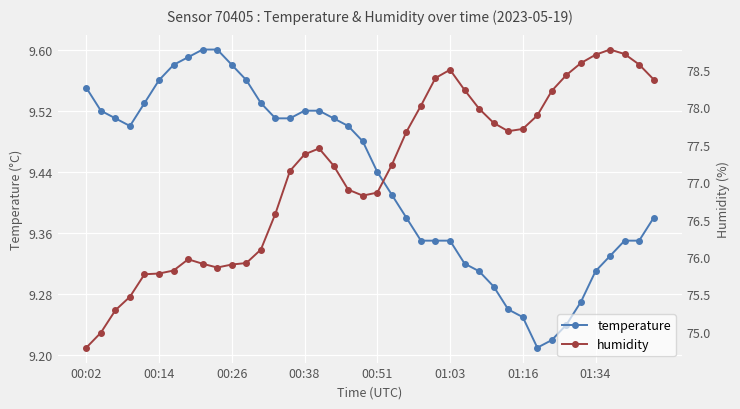

Which category has the lowest value in the temperature series?

31